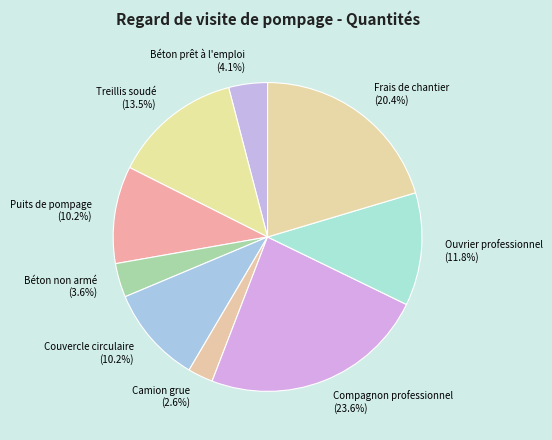

Between Camion grue and Puits de pompage, which is larger?

Puits de pompage